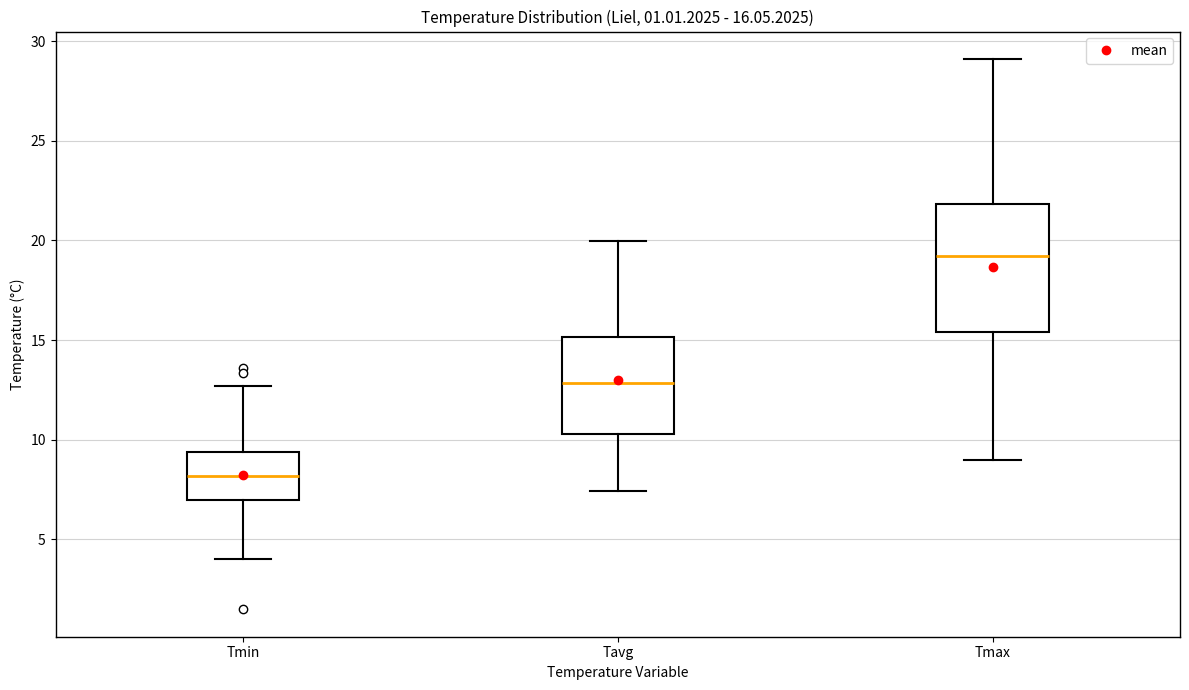

Which box is the tallest, from its lower edge to its upper edge?

Tmax